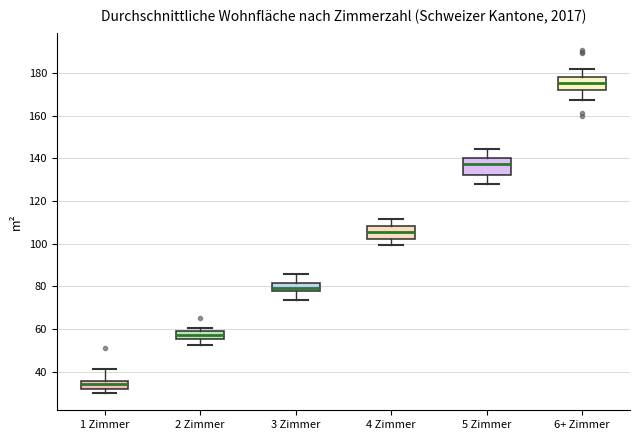

Reading left to right, transcribe this box plot: for each box, give where its median line is, the range the box spans, and where its two whiskers end, as read against the y-axis. The values are not printed on the chart, so give them approximately, as read against the axis.

1 Zimmer: median 34, box 32 to 36, whiskers 30 to 42
2 Zimmer: median 58, box 56 to 60, whiskers 52 to 60 (just above the box's upper edge)
3 Zimmer: median 80, box 78 to 82, whiskers 74 to 86
4 Zimmer: median 106, box 102 to 108, whiskers 100 to 112
5 Zimmer: median 138, box 132 to 140, whiskers 128 to 144
6+ Zimmer: median 176, box 172 to 178, whiskers 168 to 182